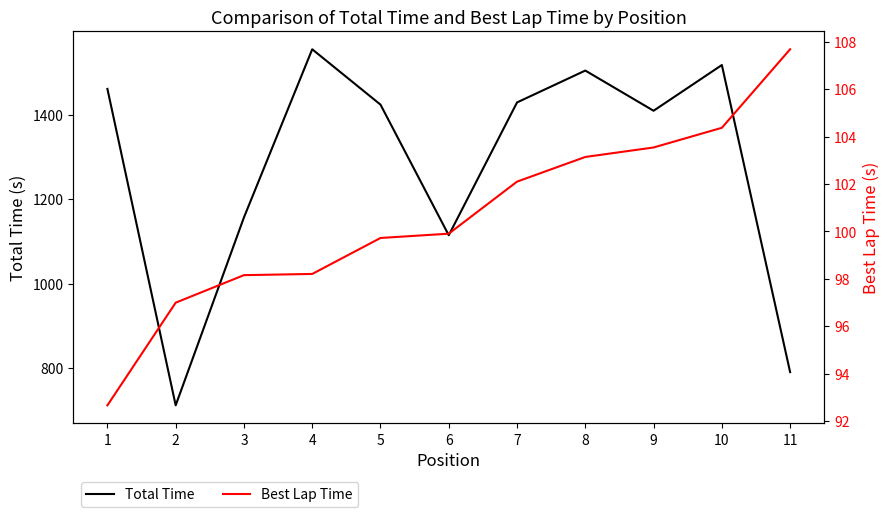

What is the sum of all Best Lap Time values?

1106.4